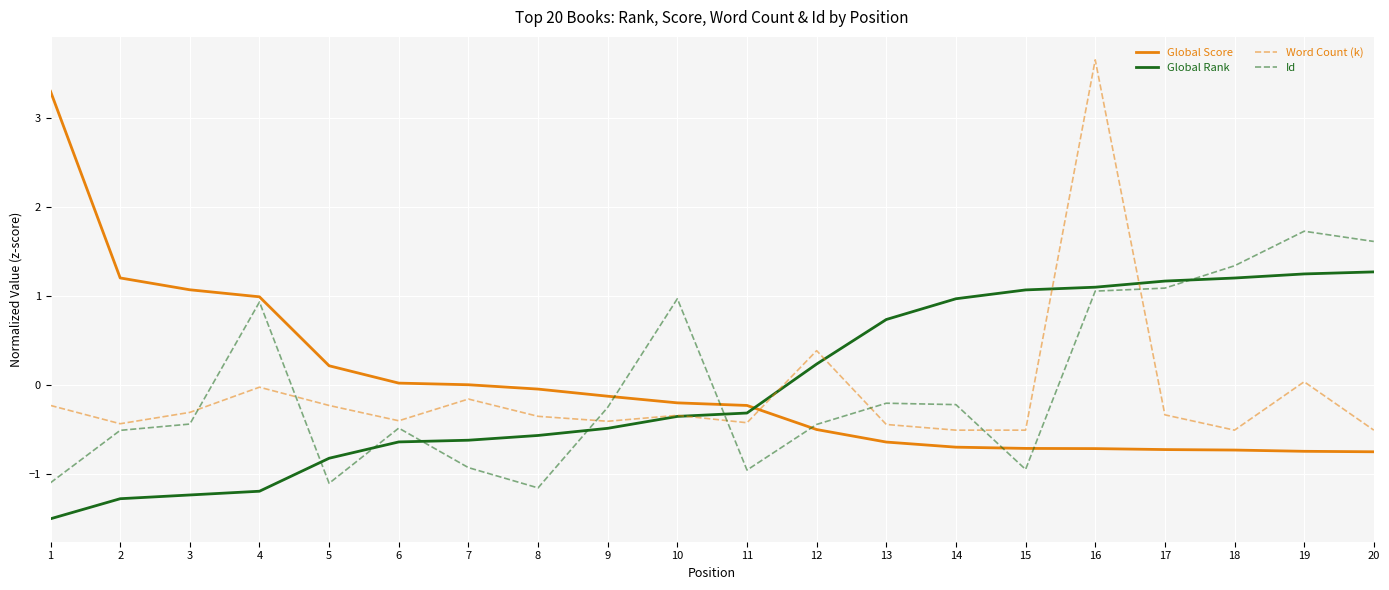

What is the minimum value shown in the chart?

-1.5